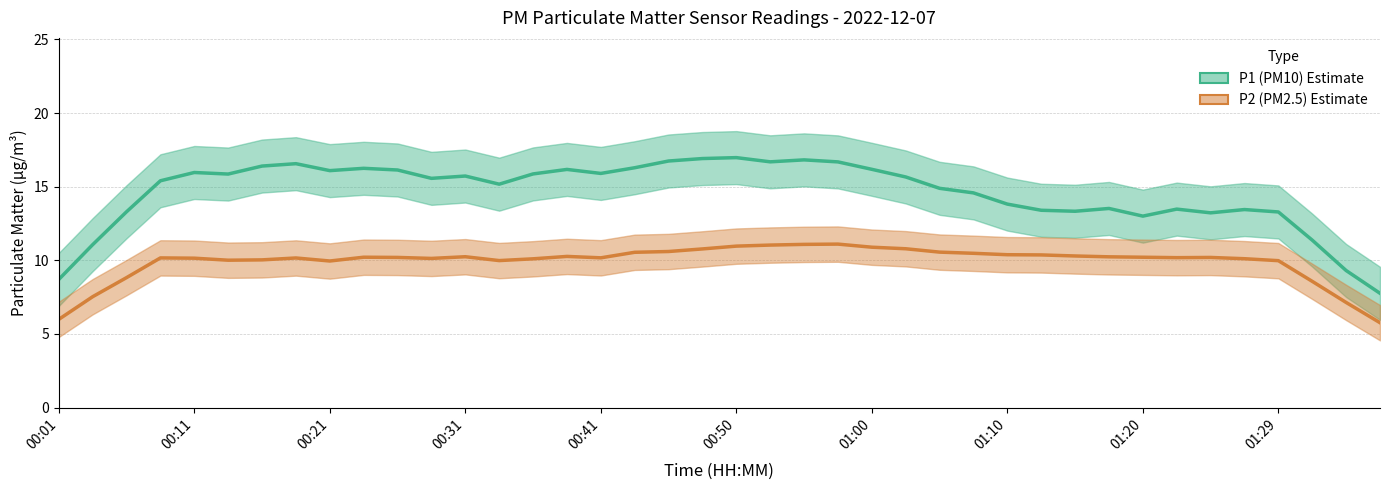

How many interior local valleys does the P1 (PM10) series have?

9